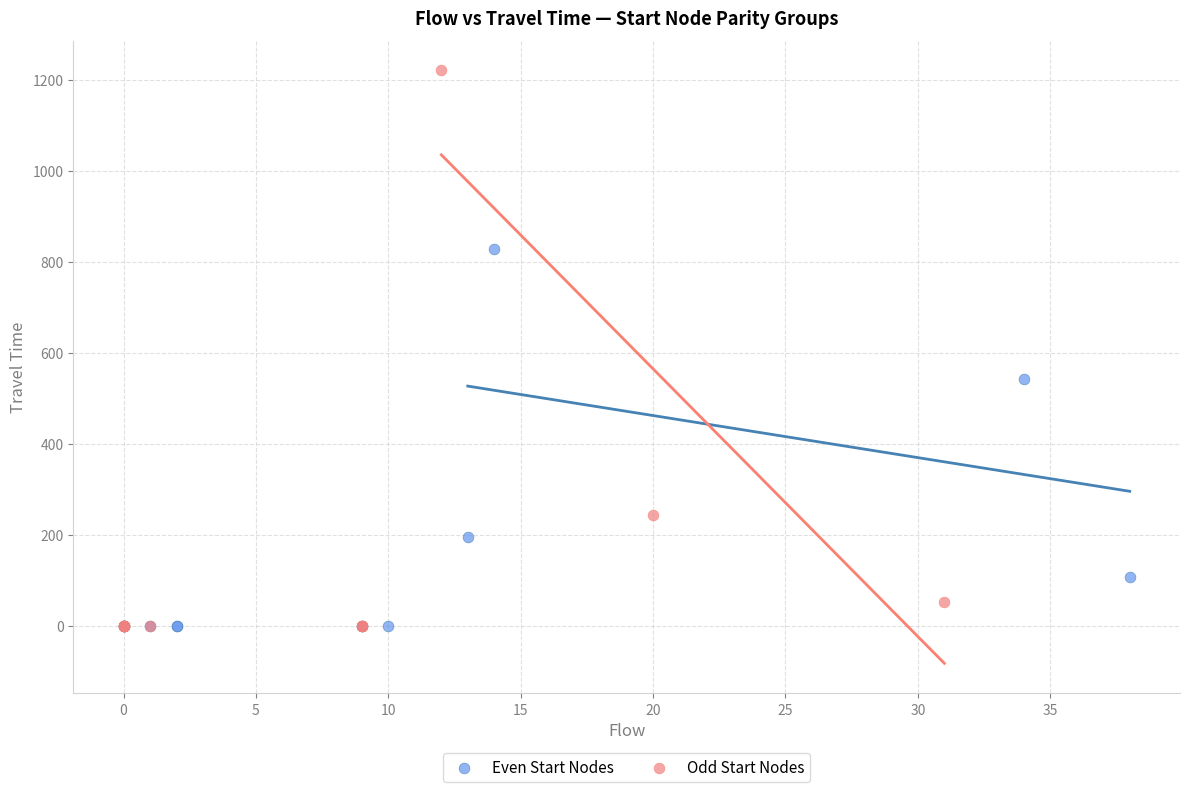

Which series has the widest spread of Y values?

Odd Start Nodes